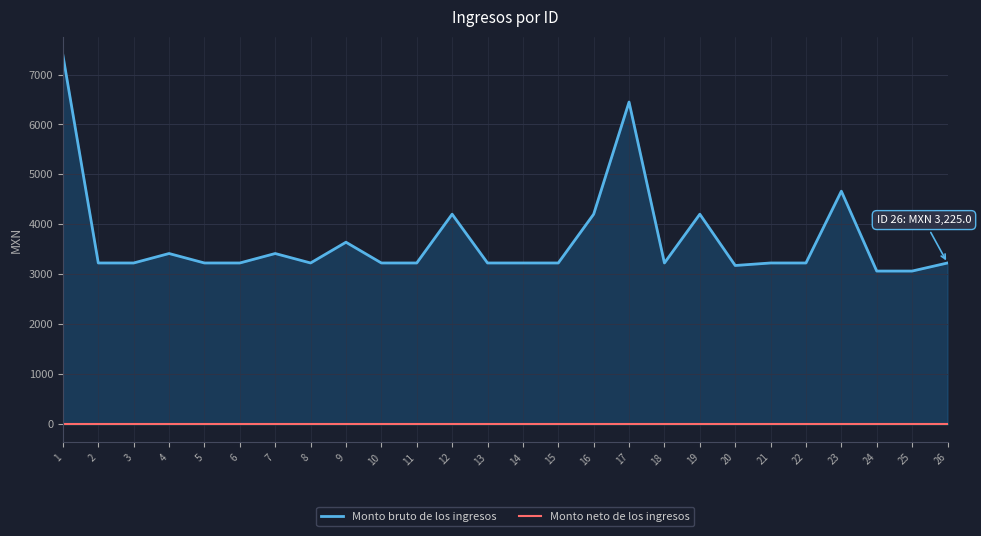

True or false: Monto neto de los ingresos and Monto bruto de los ingresos intersect in this chart.

False